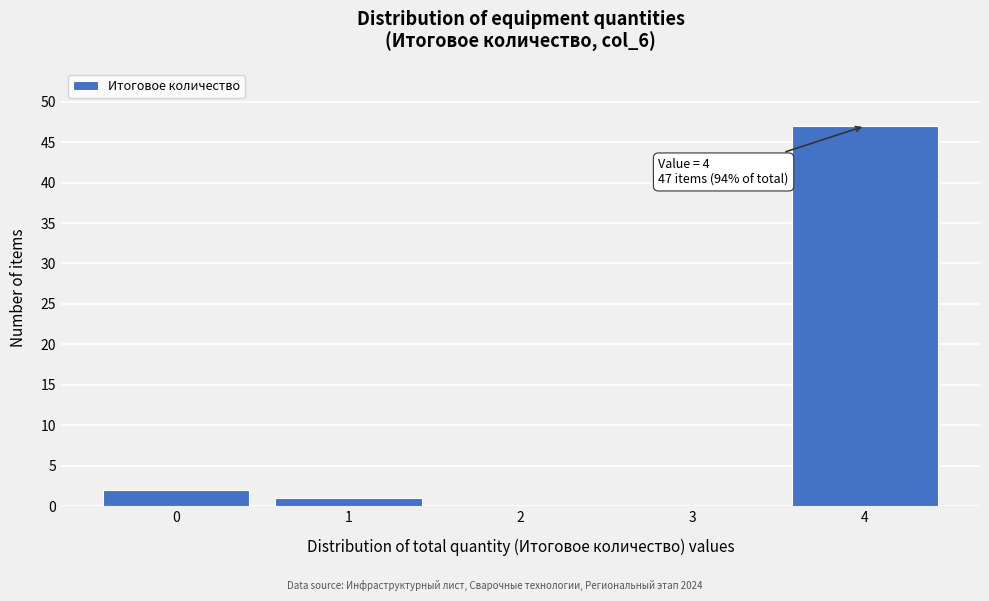

Over which range of the x-axis is the bar tallest?

3.5 to 4.5